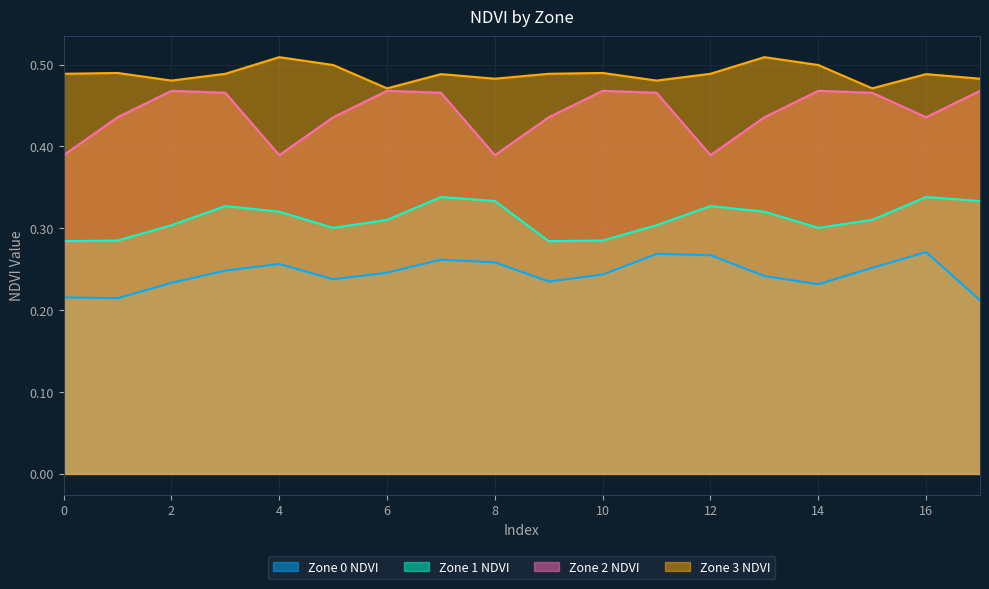

Is it true that Zone 3 NDVI equals 0.5 at 9?

True